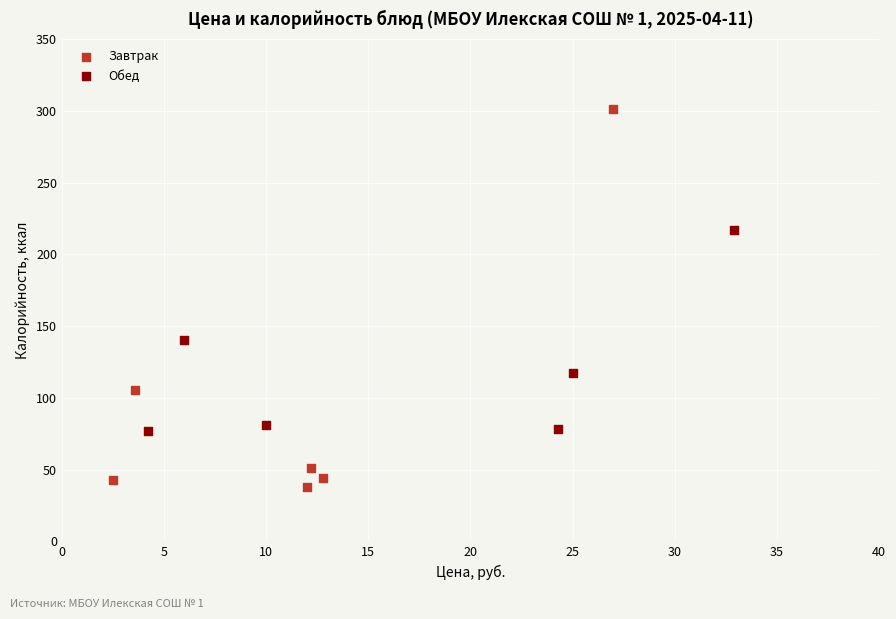

Which series has the largest Y range (max minus min)?

Завтрак